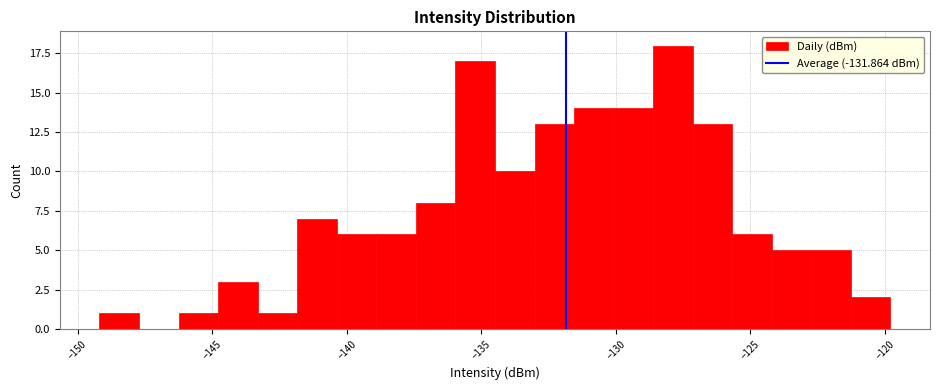

Read against the x-axis, roughly where is the centre of the tallest bar?

-128.0